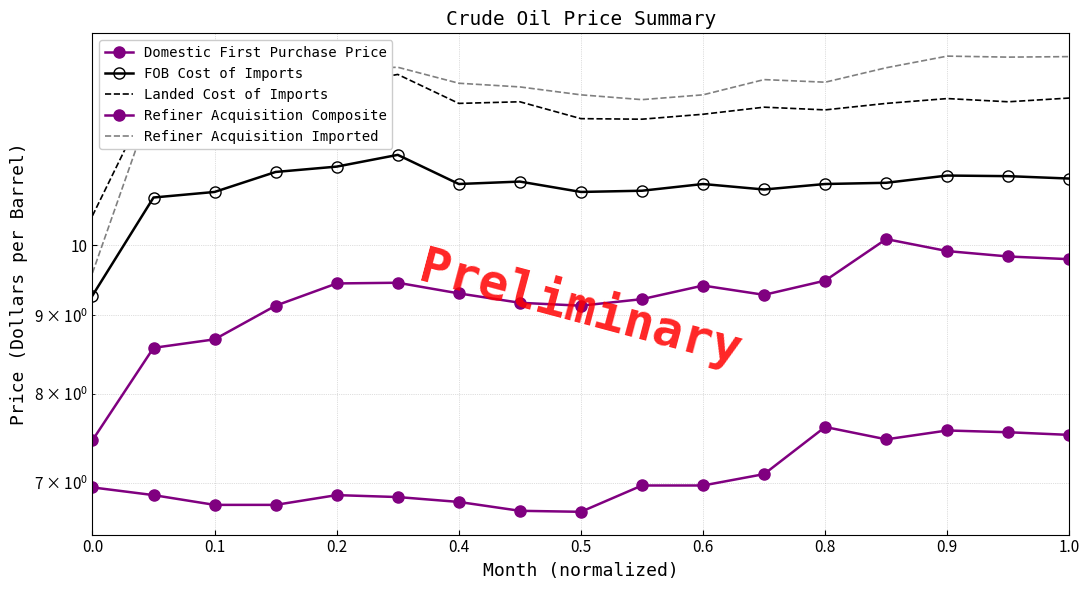

What is the lowest value of the Landed Cost of Imports series?

10.4